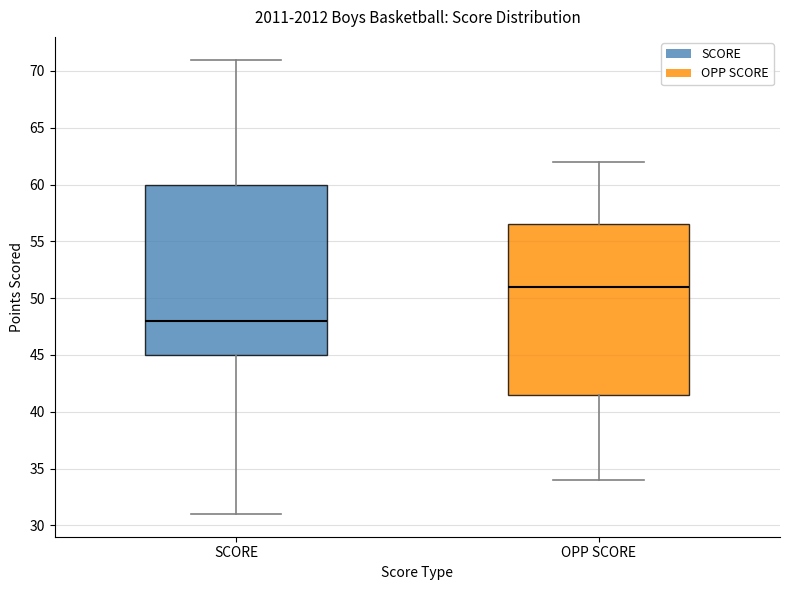

Where does the upper whisker of the box for OPP SCORE end on the y-axis? The values are not printed on the chart, so give them approximately, as read against the axis.

62.0